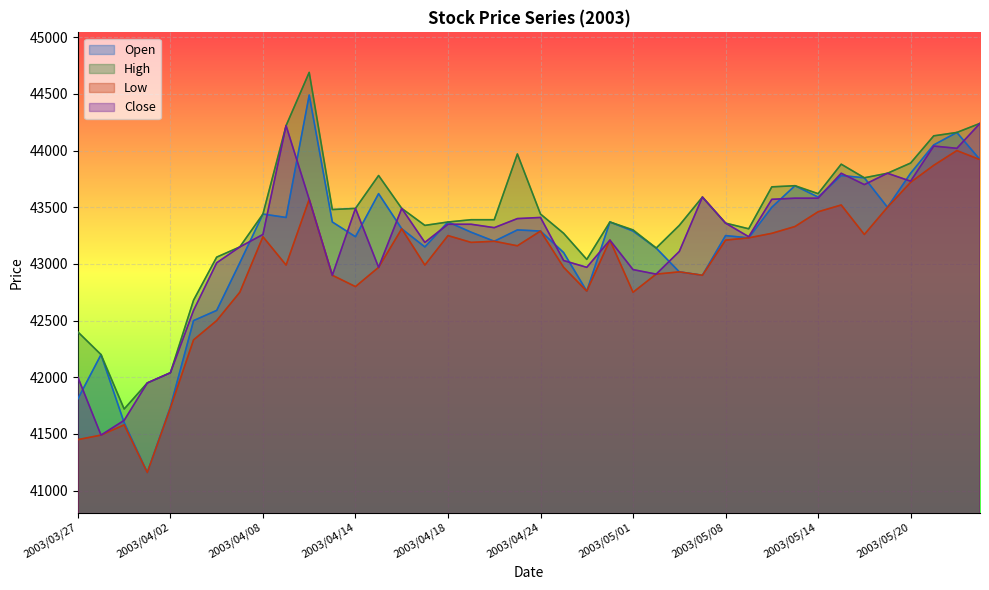

What is the sum of the Open values at 2003/05/13 and 2003/04/25?

86790